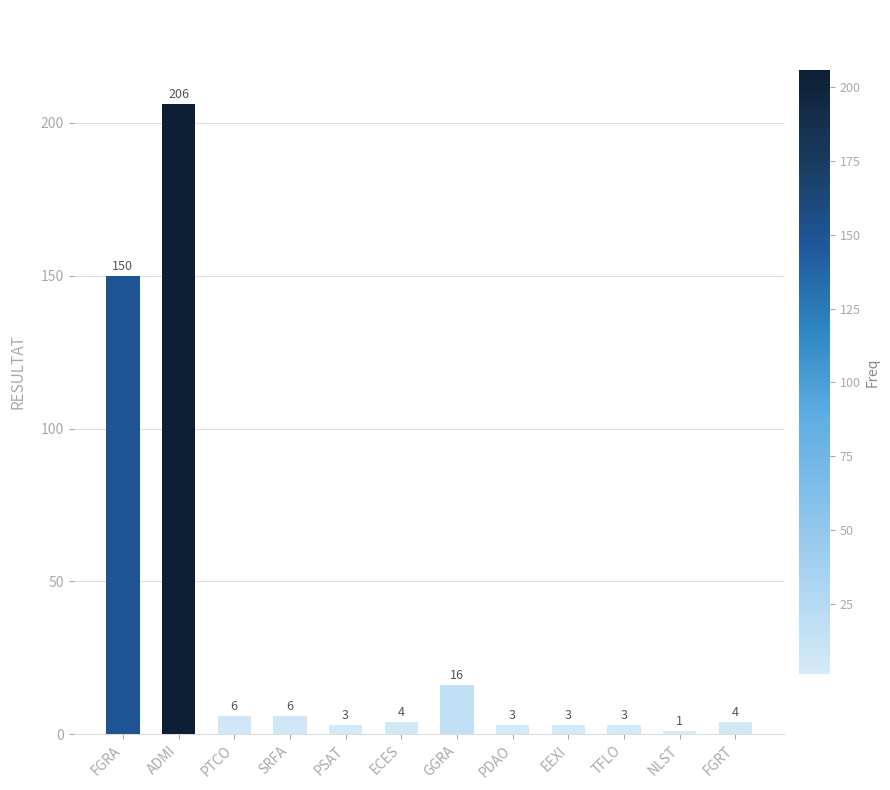

What is the maximum value shown in the chart?

206